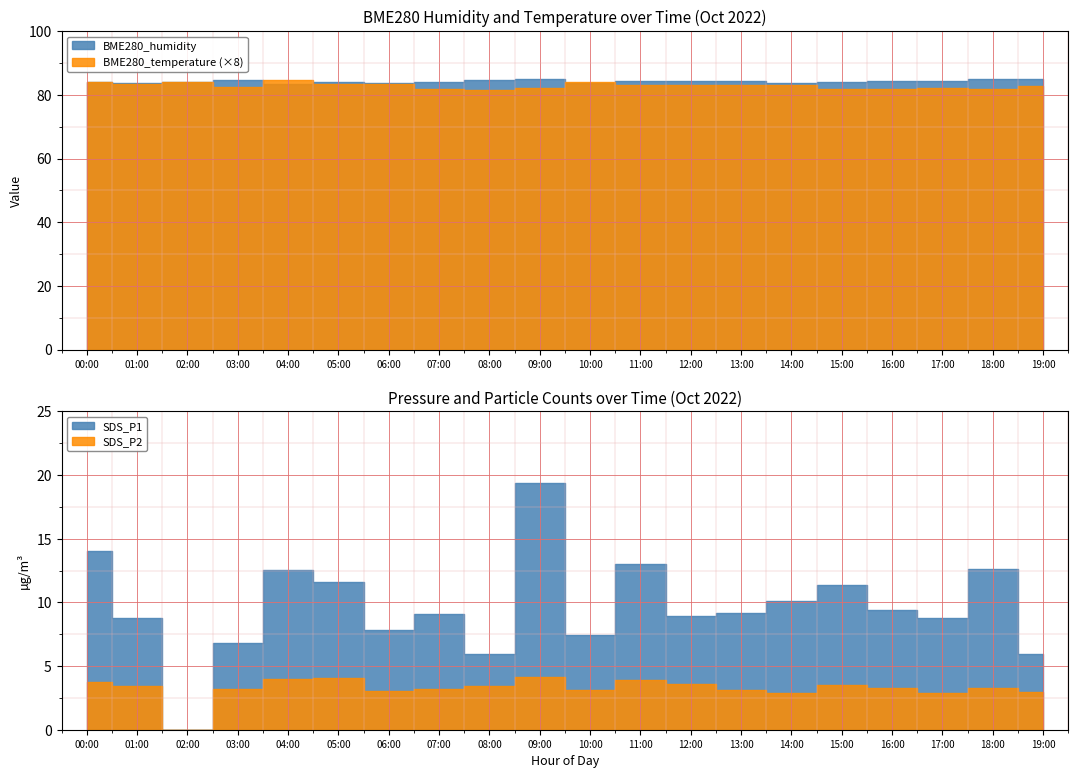

True or false: BME280_temperature and BME280_humidity intersect in this chart.

False